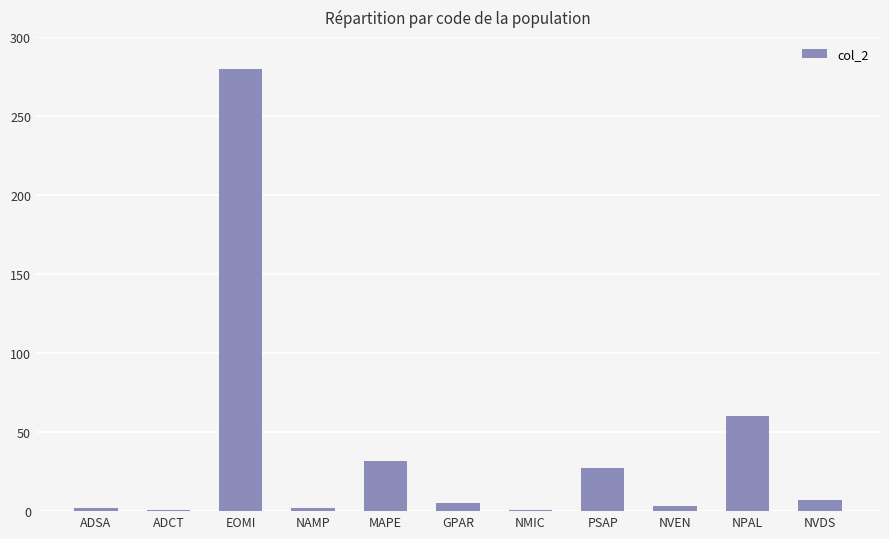

Which label corresponds to the largest value in the chart?

EOMI